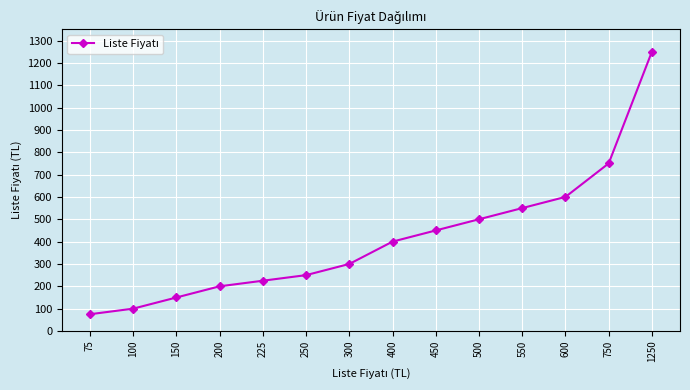

How many lines are shown in the chart?

1